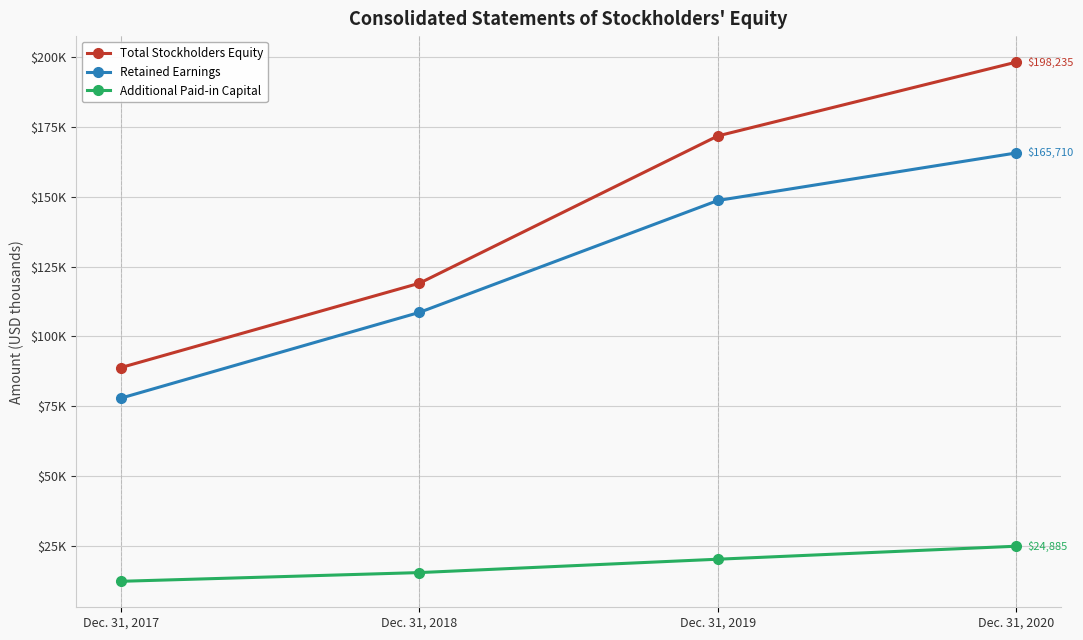

True or false: Additional Paid-in Capital has a value of 21487 at Dec. 31, 2017.

False